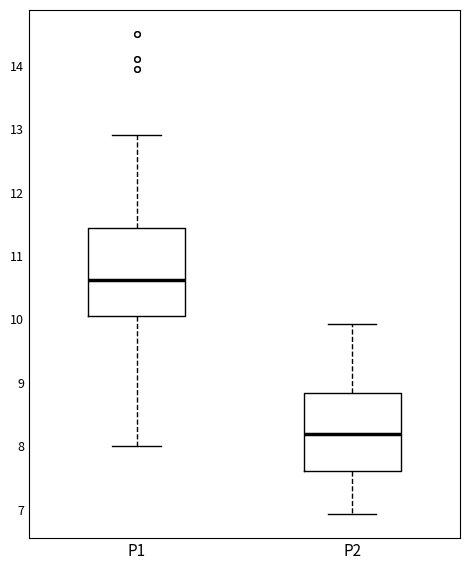

Reading left to right, read every box against the y-axis: the position of its median line, the range the box covers, and the ends of its whiskers. The values are not printed on the chart, so give them approximately, as read against the axis.

P1: median 10.6, box 10.1 to 11.4, whiskers 8.0 to 12.9
P2: median 8.2, box 7.6 to 8.8, whiskers 6.9 to 9.9